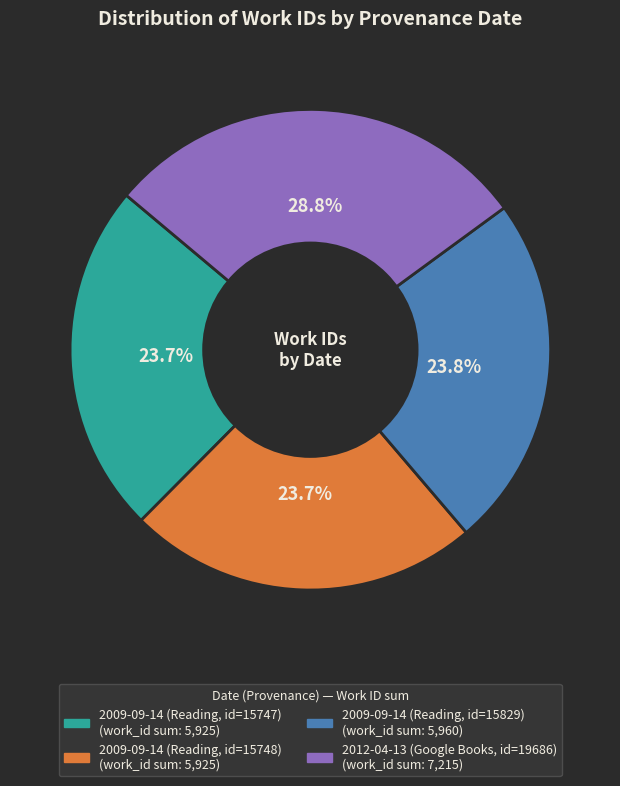

Count the number of slices in the pie.

4